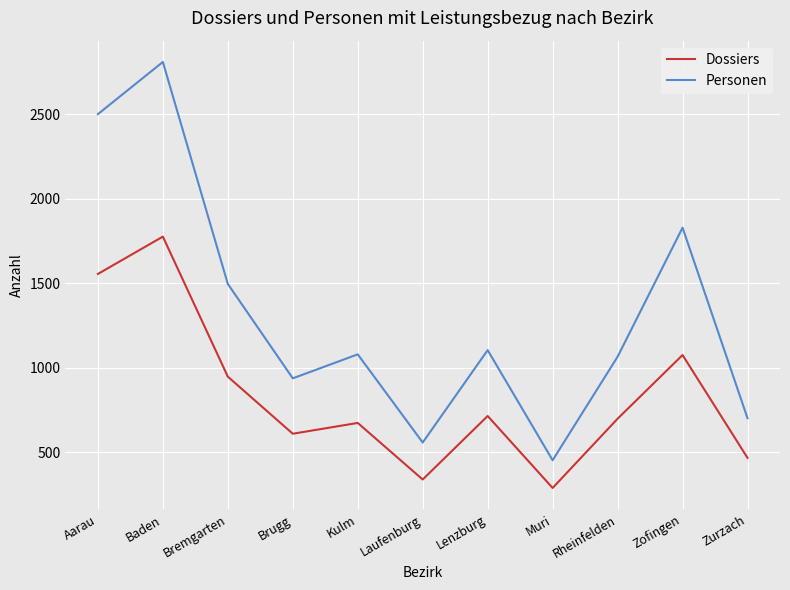

What is the minimum value for Dossiers?

288